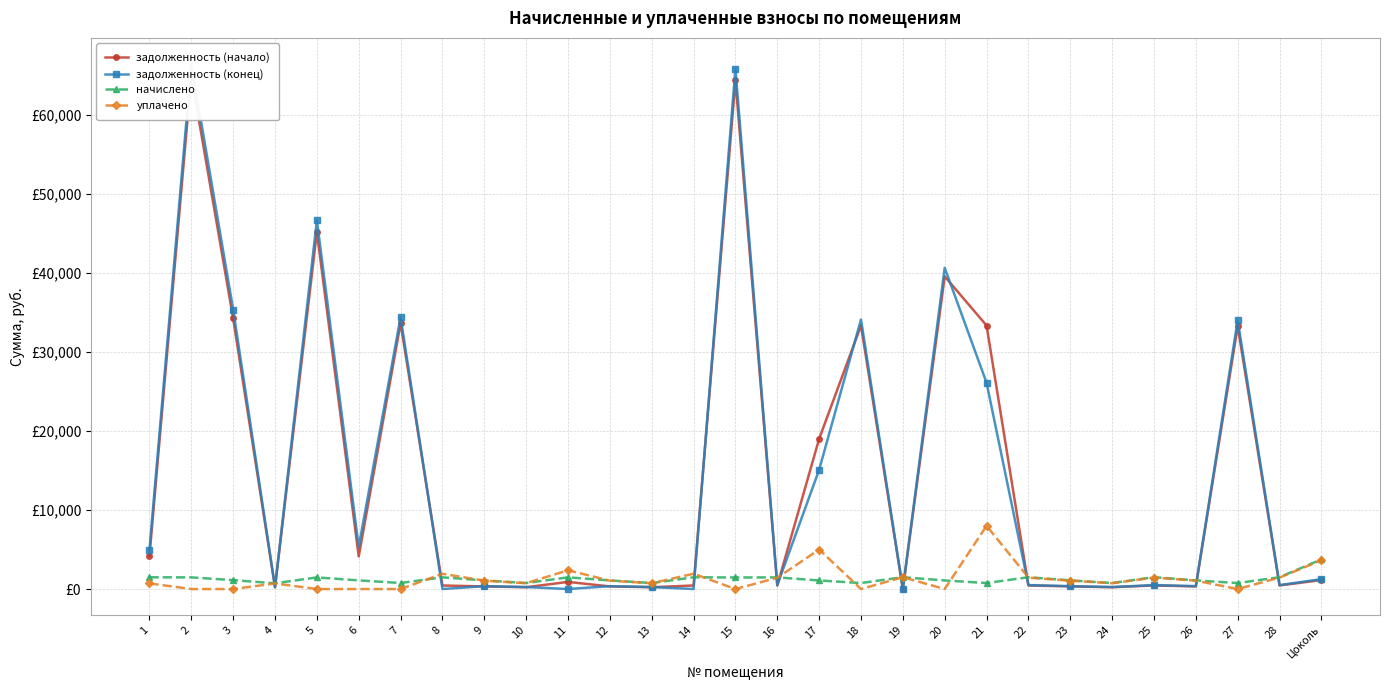

What position from the left is 11?

11